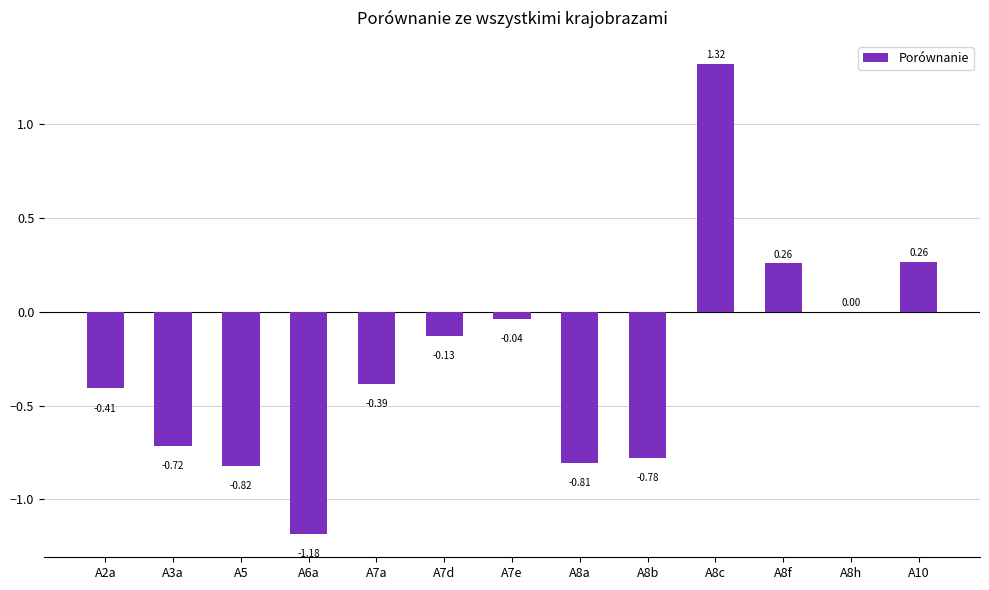

What is the sum of all values?

-3.4